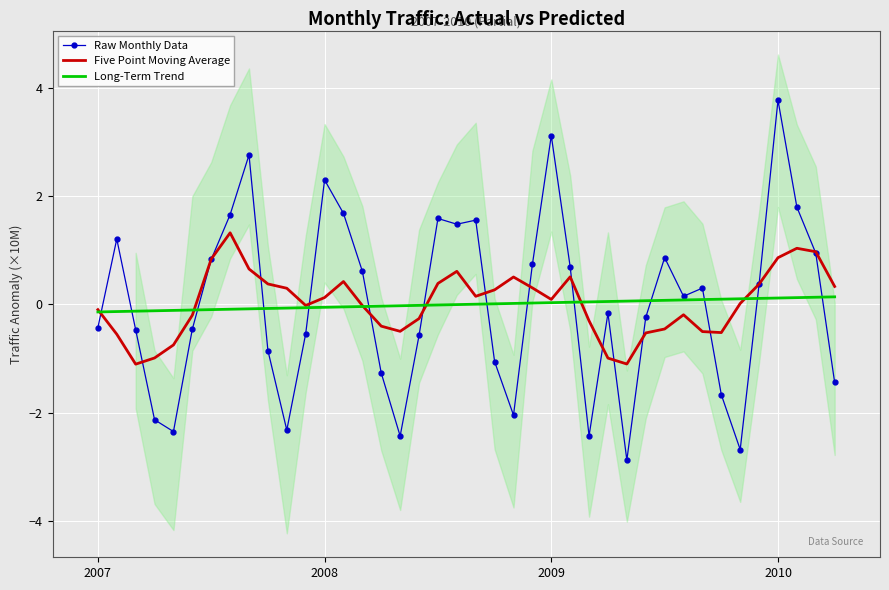

True or false: Long-Term Trend has a value of 0.2 at 37.

False